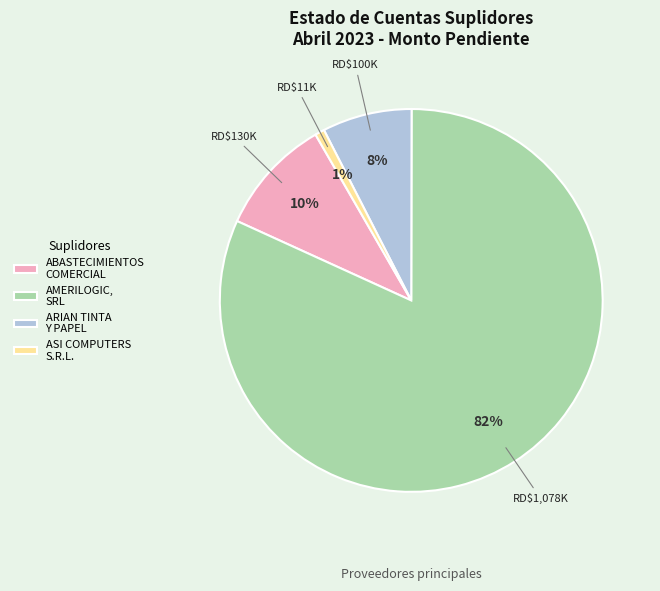

Between ASI COMPUTERS S.R.L. and ARIAN TINTA Y PAPEL, which is larger?

ARIAN TINTA Y PAPEL